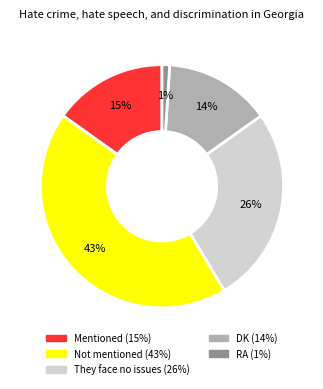

How many segments does this pie chart have?

5